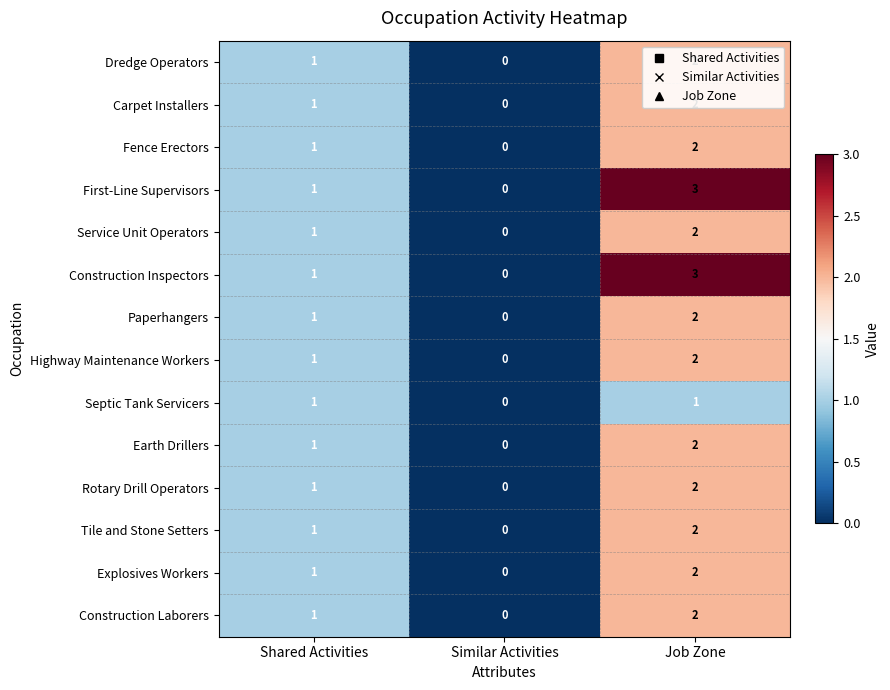

True or false: Service Unit Operators has a value of 1 at Shared Activities.

True